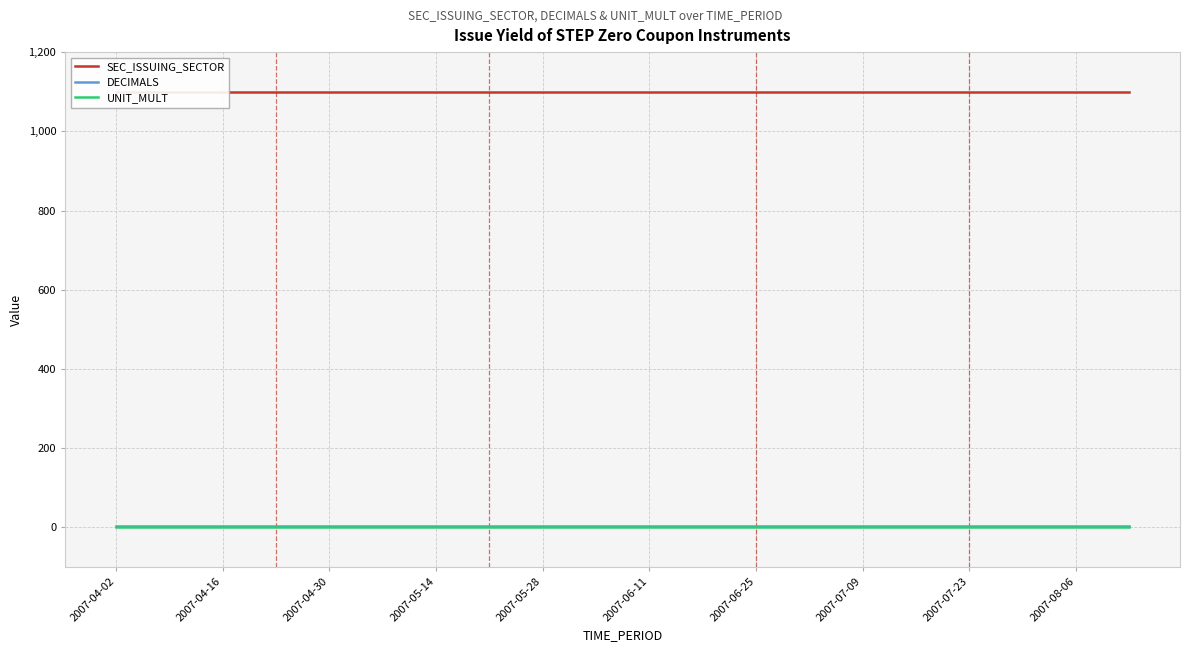

What is the value of the SEC_ISSUING_SECTOR point at the 6th from the left?

1100